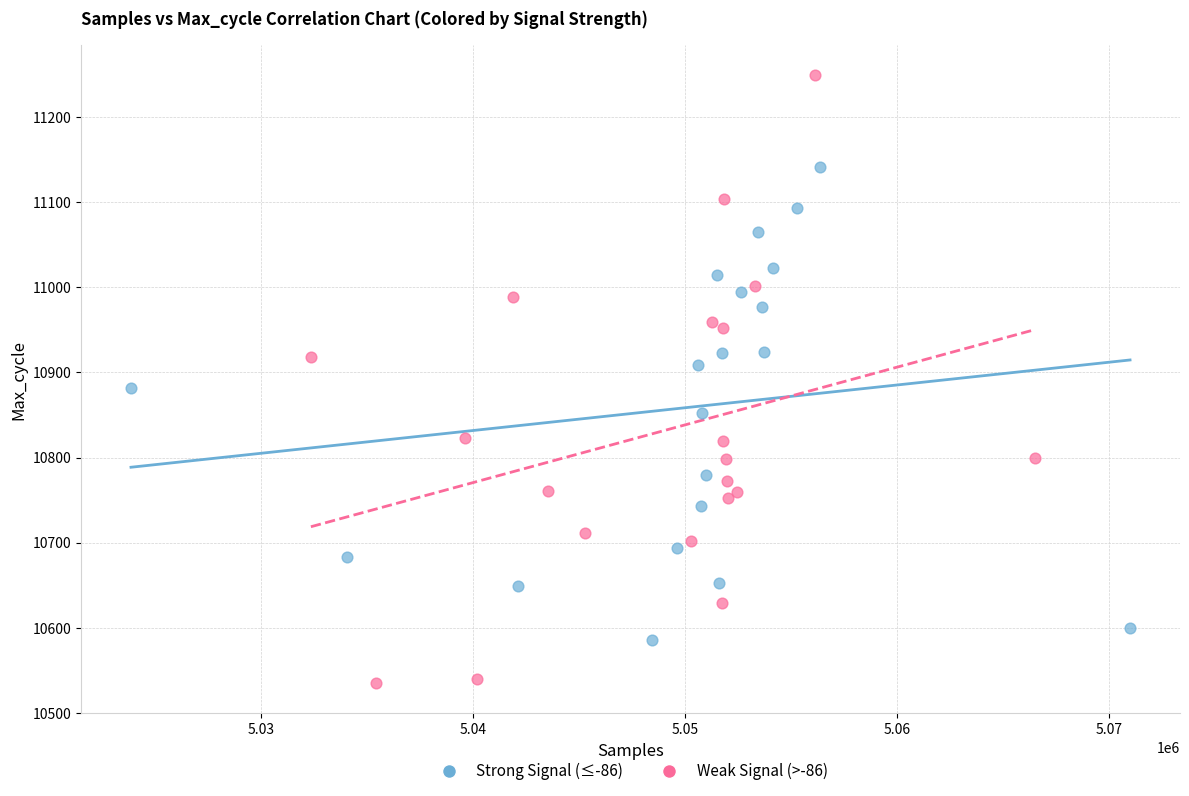

Which series reaches the maximum Y coordinate?

Weak Signal (>-86)